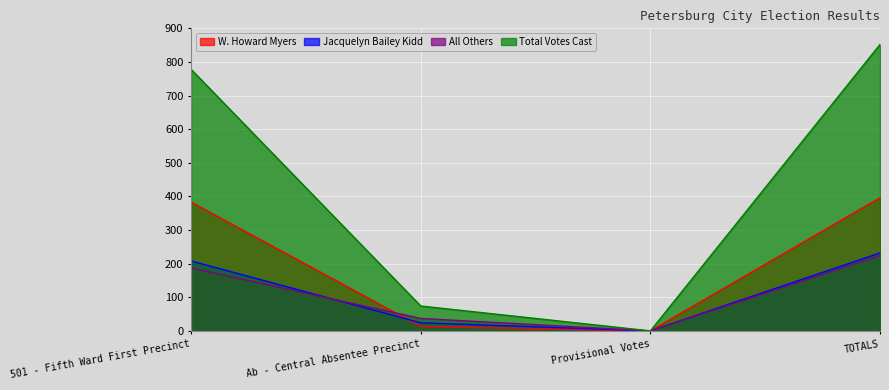

What is the sum of the Total Votes Cast values at Ab - Central Absentee Precinct and TOTALS?

926